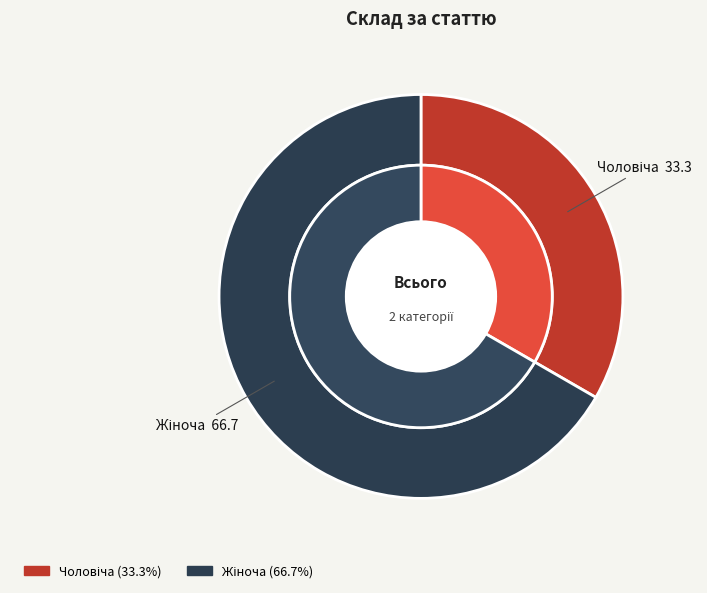

To the nearest percent, what percentage of the pie is Жіноча?

67%